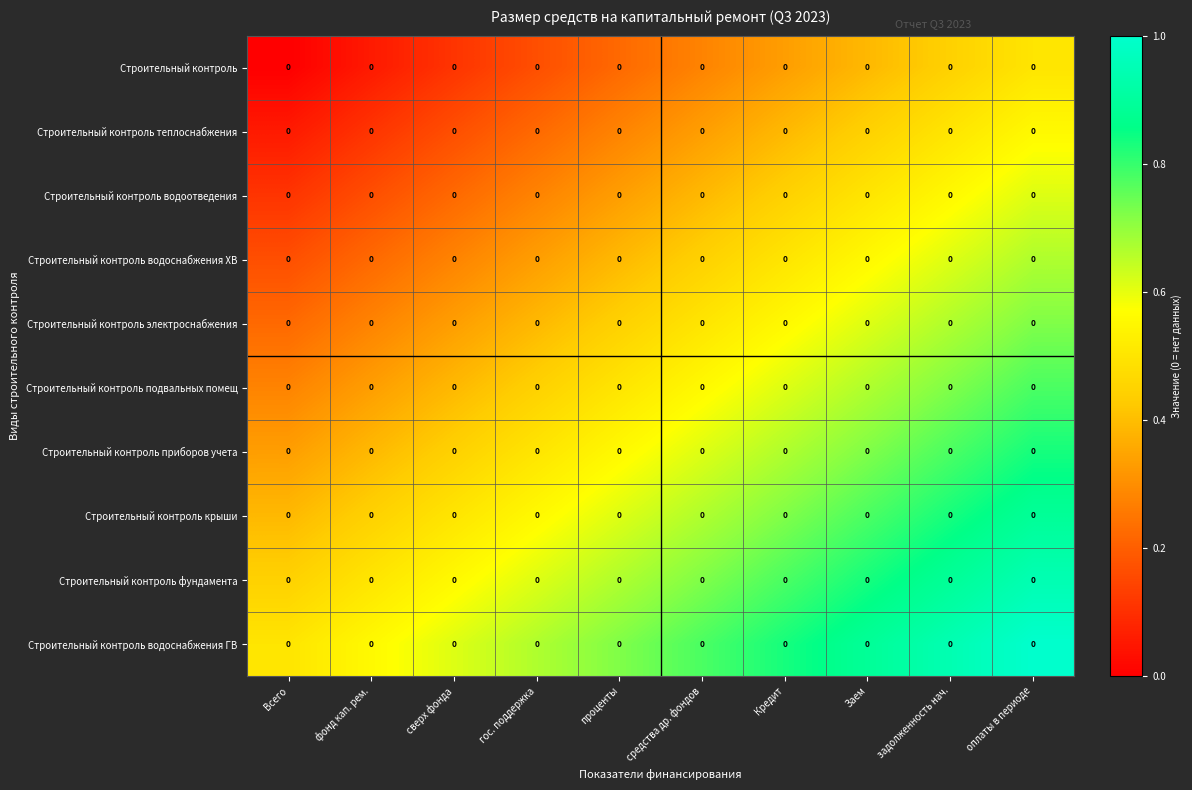

At which label does Строительный контроль подвальных помещ reach its peak?

оплаты в периоде